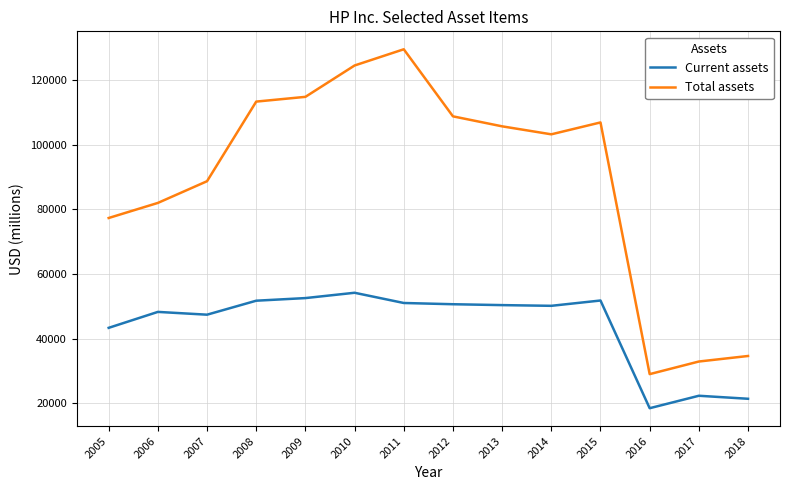

The value of Total assets at 2012 is 162101. True or false?

False